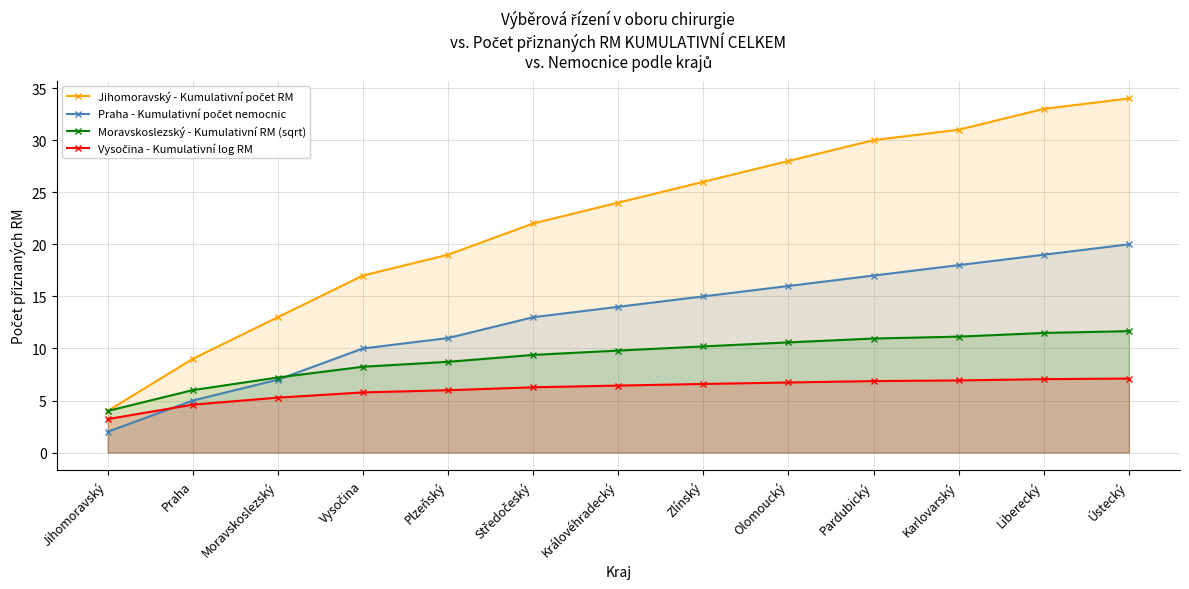

What is the approximate value of Praha - Kumulativní počet nemocnic at Olomoucký?

16.0